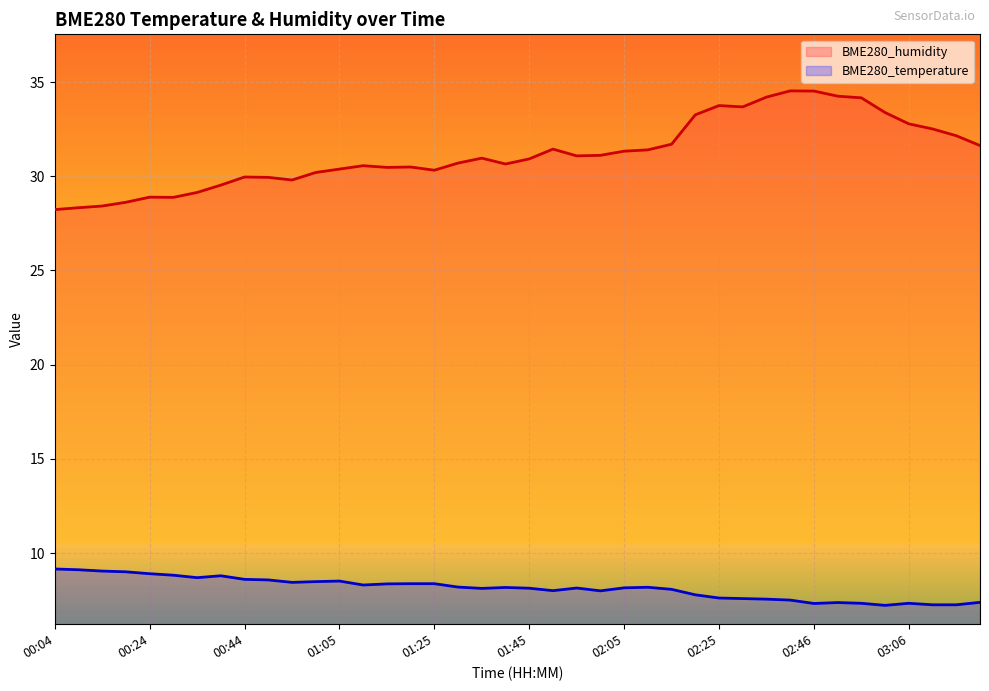

Reading left to right, extract all data points from this chart.

BME280_humidity: 00:04=28.2	00:09=28.3	00:14=28.4	00:19=28.6	00:24=28.9	00:29=28.9	00:34=29.1	00:39=29.5	00:44=30.0	00:50=29.9	00:55=29.8	01:00=30.2	01:05=30.4	01:10=30.6	01:15=30.5	01:20=30.5	01:25=30.3	01:30=30.7	01:35=31.0	01:40=30.6	01:45=30.9	01:50=31.4	01:55=31.1	02:00=31.1	02:05=31.3	02:10=31.4	02:15=31.7	02:20=33.3	02:25=33.8	02:30=33.7	02:36=34.2	02:41=34.5	02:46=34.5	02:51=34.2	02:56=34.2	03:01=33.4	03:06=32.8	03:11=32.5	03:16=32.1	03:21=31.6
BME280_temperature: 00:04=9.2	00:09=9.1	00:14=9.1	00:19=9.0	00:24=8.9	00:29=8.8	00:34=8.7	00:39=8.8	00:44=8.6	00:50=8.6	00:55=8.4	01:00=8.5	01:05=8.5	01:10=8.3	01:15=8.4	01:20=8.4	01:25=8.4	01:30=8.2	01:35=8.1	01:40=8.2	01:45=8.1	01:50=8.0	01:55=8.2	02:00=8.0	02:05=8.2	02:10=8.2	02:15=8.1	02:20=7.8	02:25=7.6	02:30=7.6	02:36=7.6	02:41=7.5	02:46=7.3	02:51=7.4	02:56=7.3	03:01=7.2	03:06=7.3	03:11=7.3	03:16=7.3	03:21=7.4